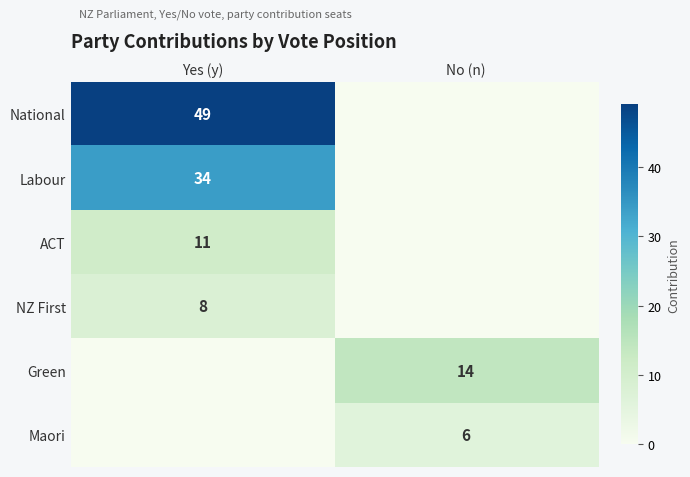

What is the total value across all series at No (n)?

20